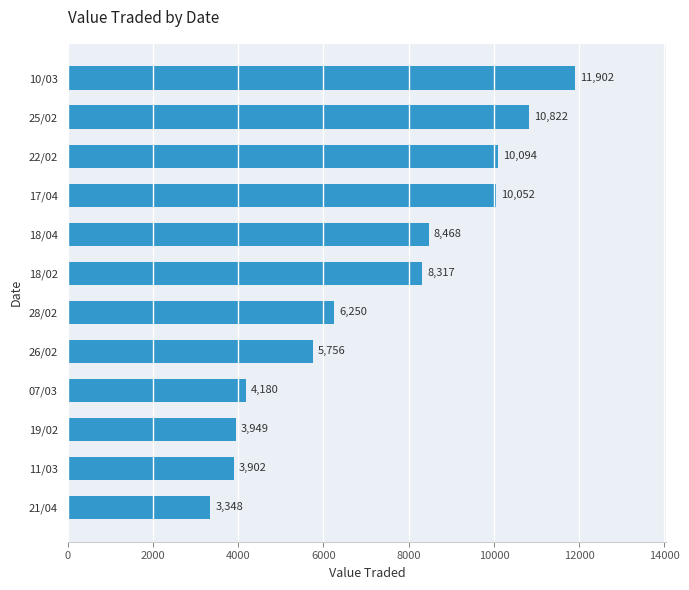

What is the difference between the maximum and minimum values?

8554